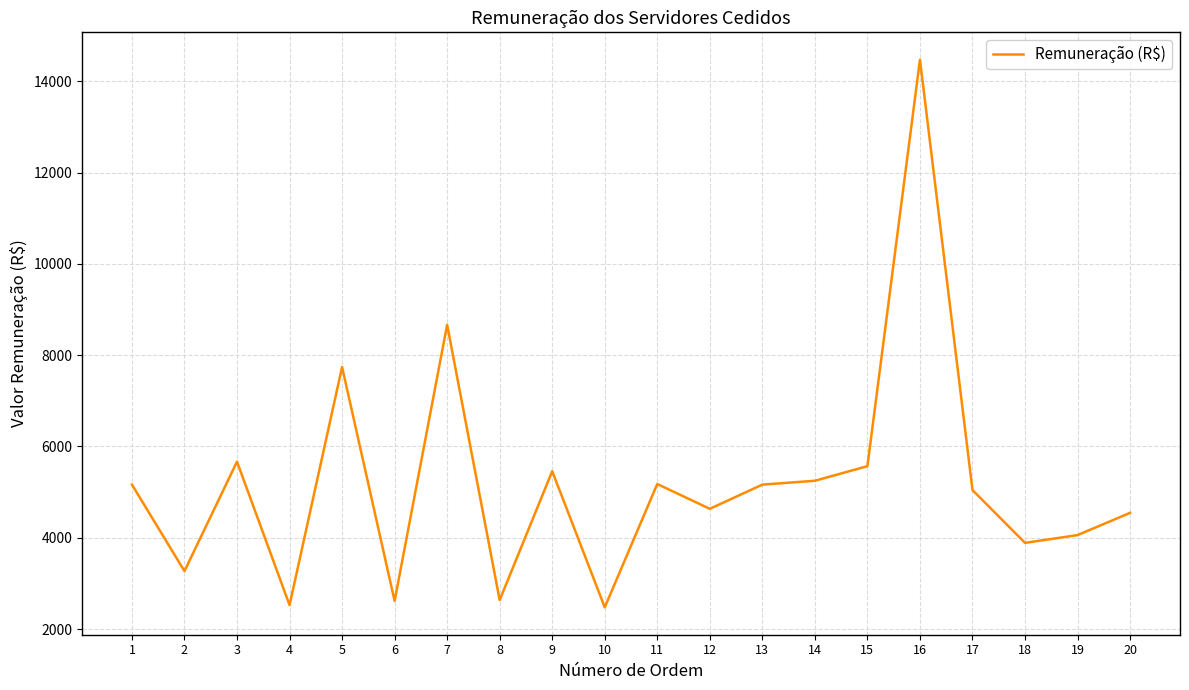

Where is the data nearest to the value 8473?

7